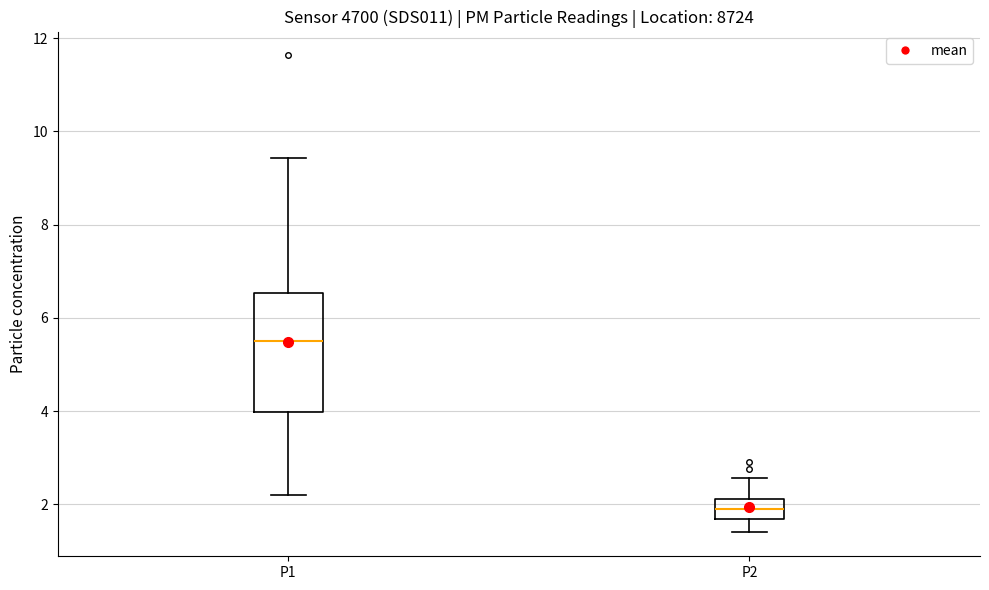

Reading left to right, read every box against the y-axis: the position of its median line, the range the box covers, and the ends of its whiskers. The values are not printed on the chart, so give them approximately, as read against the axis.

P1: median 5.6, box 4.0 to 6.6, whiskers 2.2 to 9.4
P2: median 2.0, box 1.6 to 2.2, whiskers 1.4 to 2.6